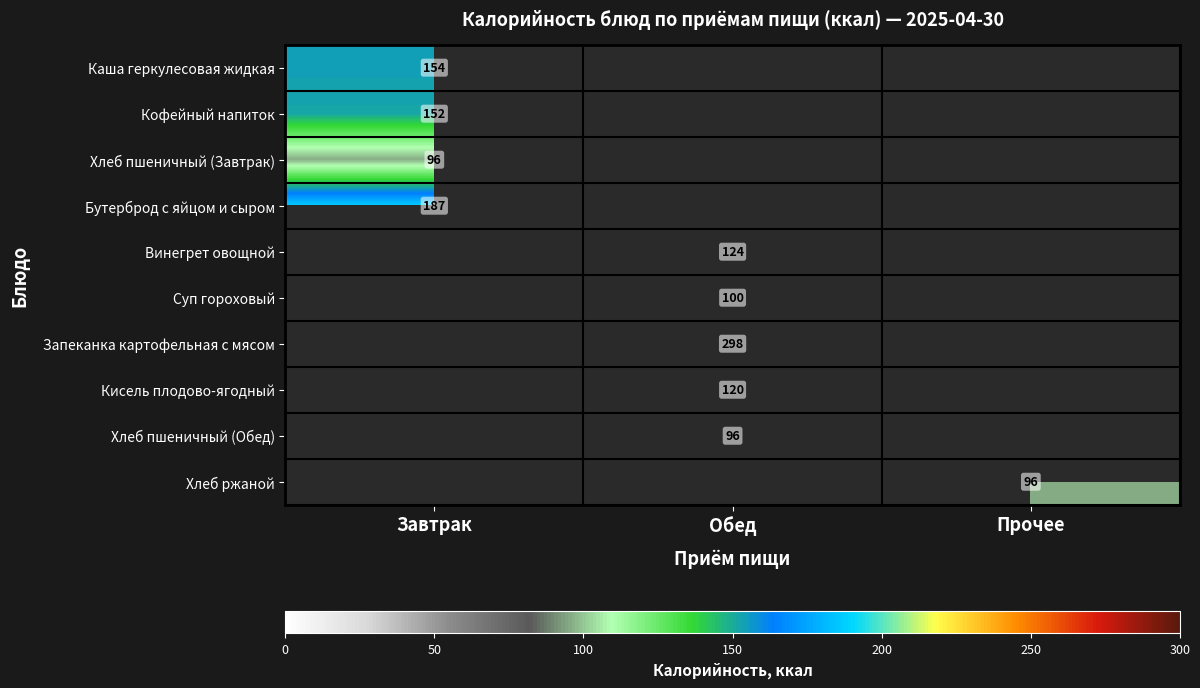

The Каша геркулесовая жидкая series shows 102 at Завтрак. True or false?

False